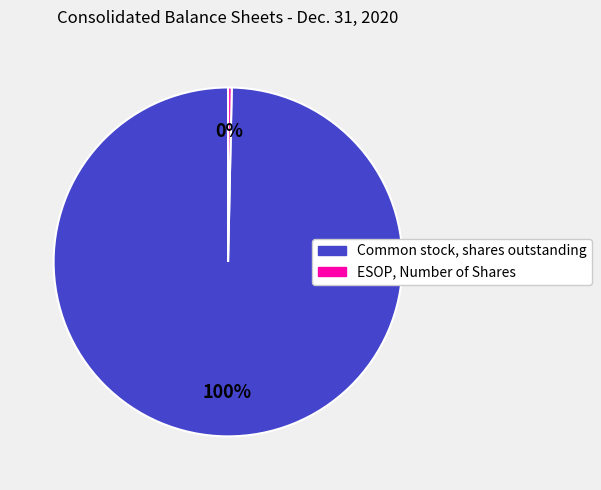

Between Common stock, shares outstanding and ESOP, Number of Shares, which is larger?

Common stock, shares outstanding